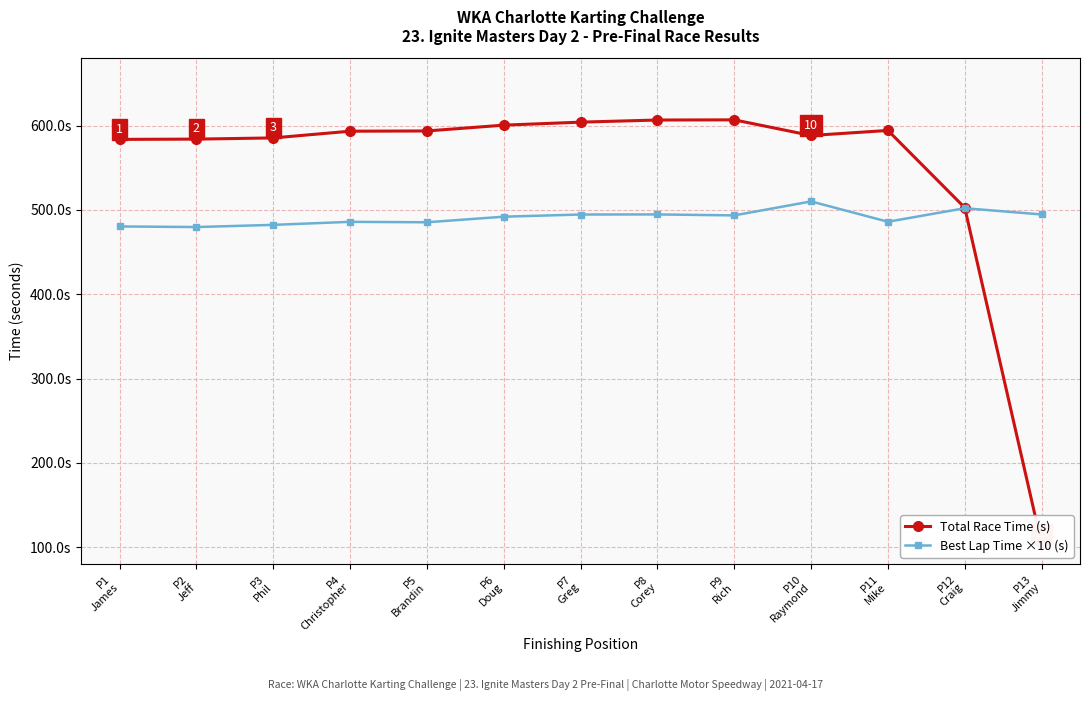

How many lines are shown in the chart?

2